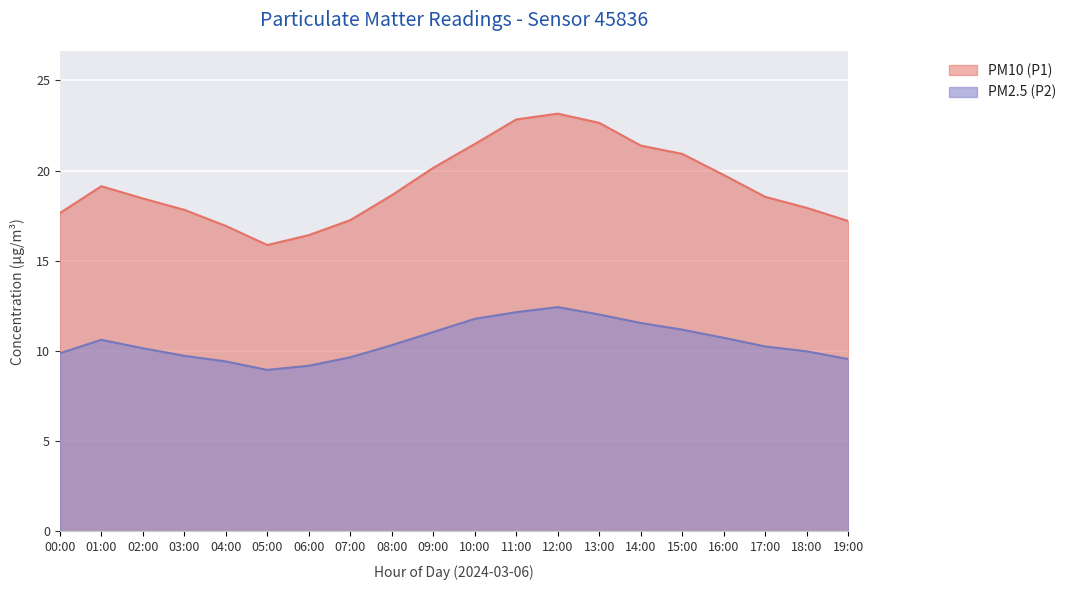

True or false: PM10 (P1) and PM2.5 (P2) intersect in this chart.

False